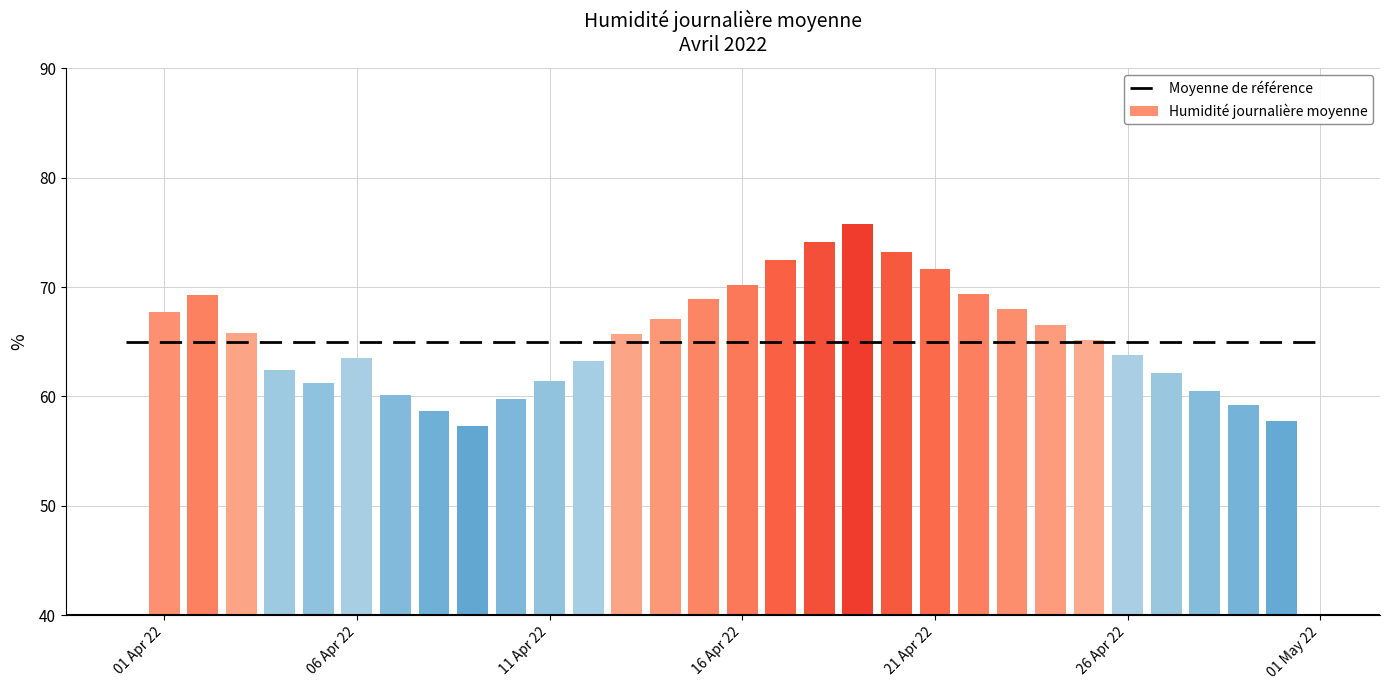

What is the value of the 9th bar from the left?

57.3